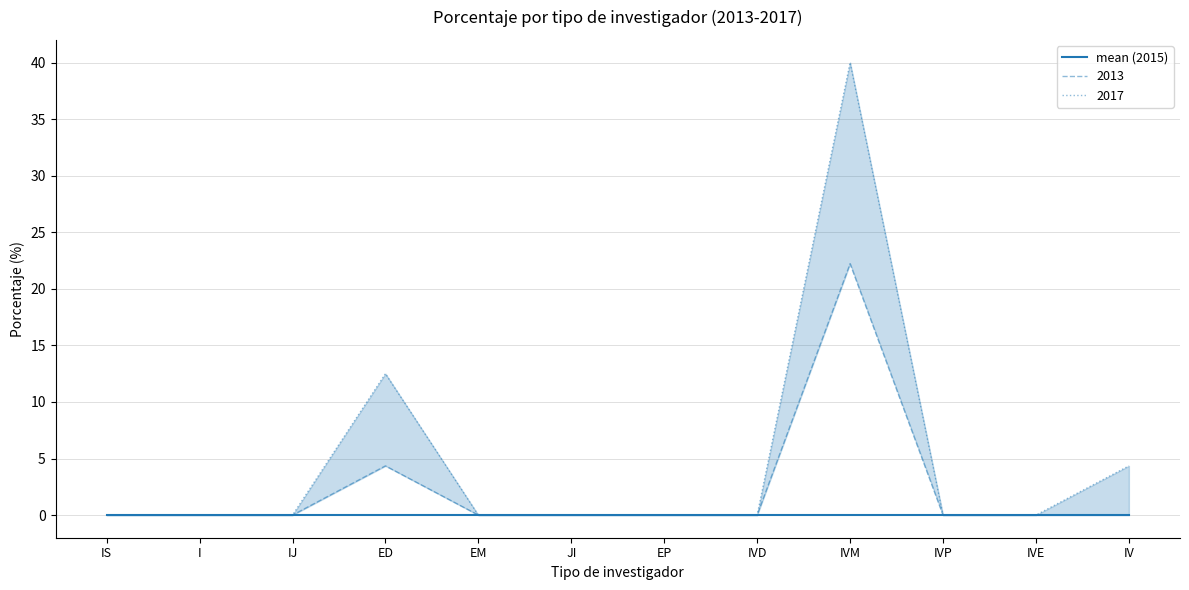

Does the chart display data point markers on the line(s)?

No